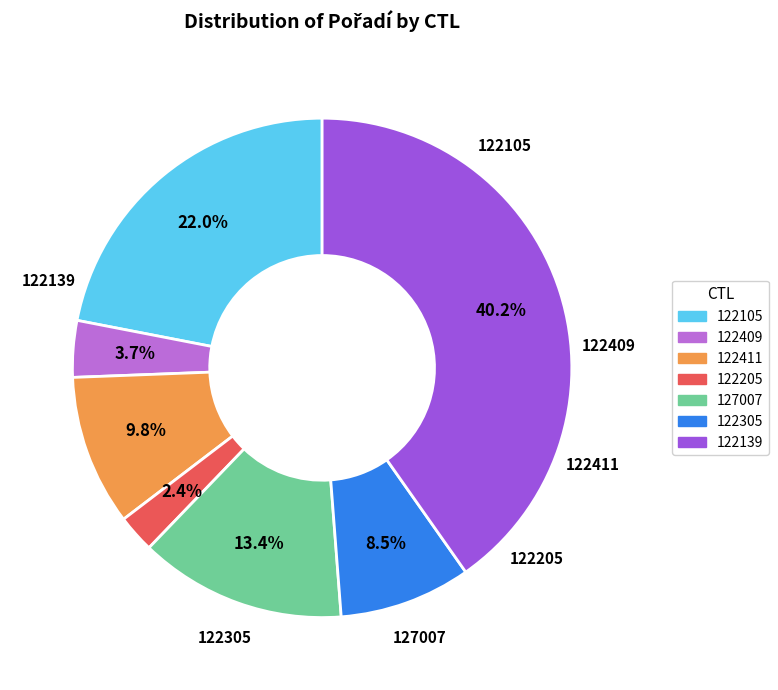

Rank the categories by value from highest to lowest.

122139, 122105, 127007, 122411, 122305, 122409, 122205